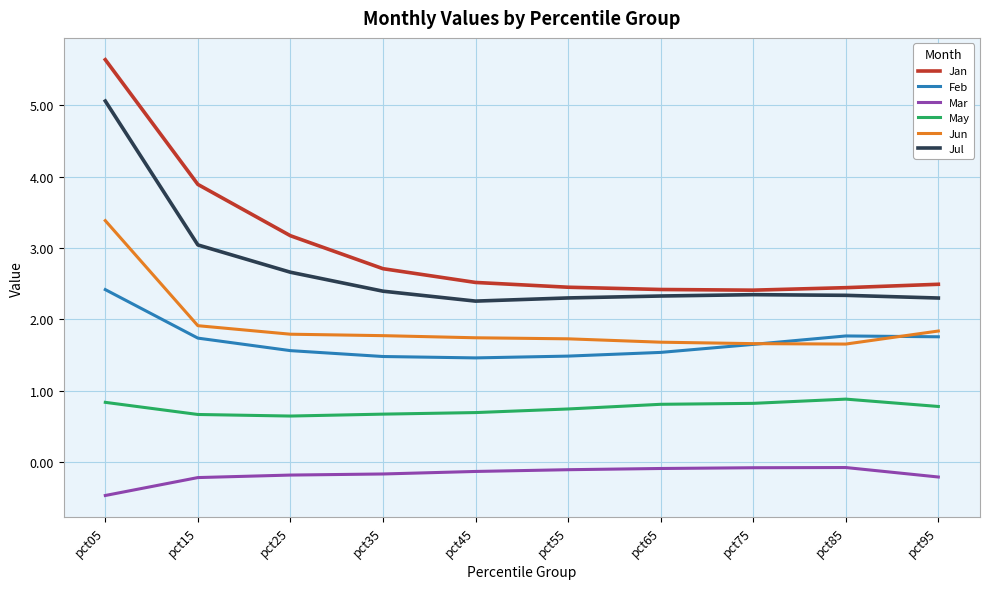

True or false: Feb has a value of 2.4 at pct05.

True